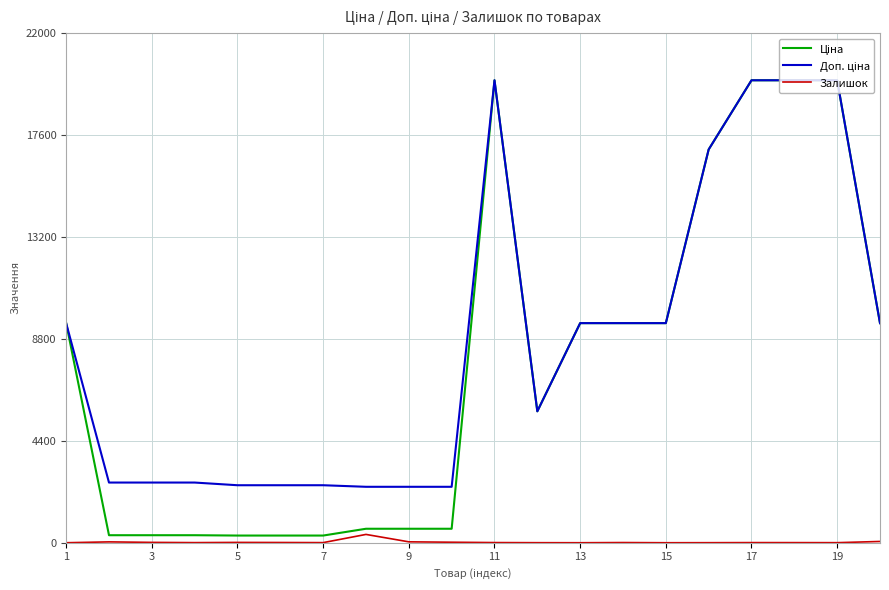

What is the maximum value shown in the chart?

19964.2